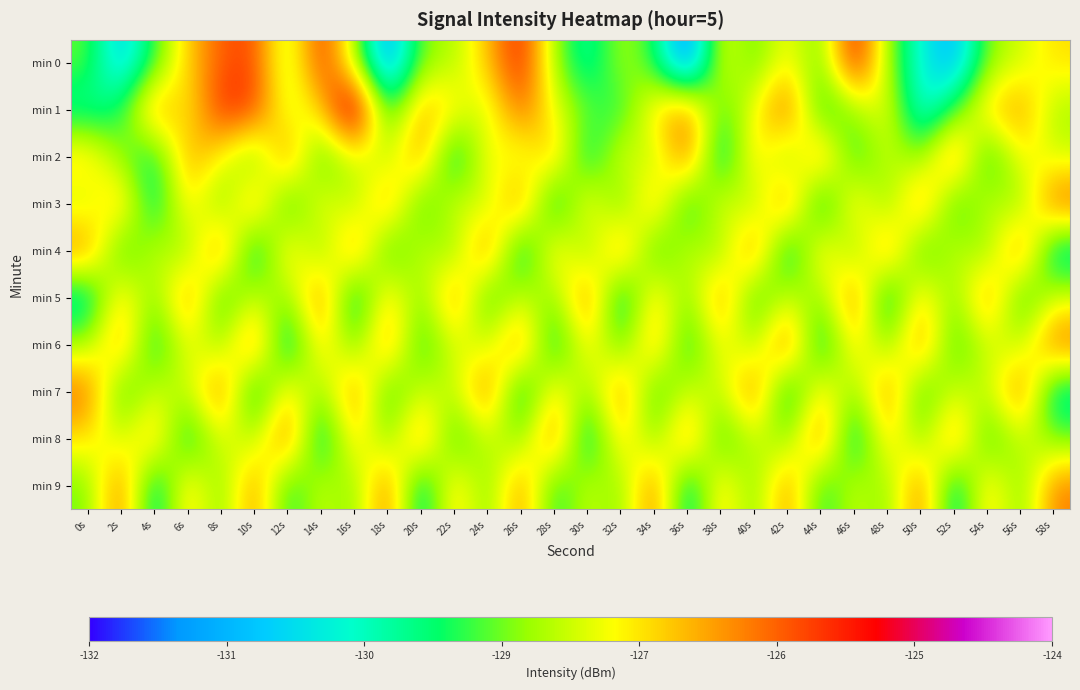

What is the spread (max minus min) of values at 38s?

3.3